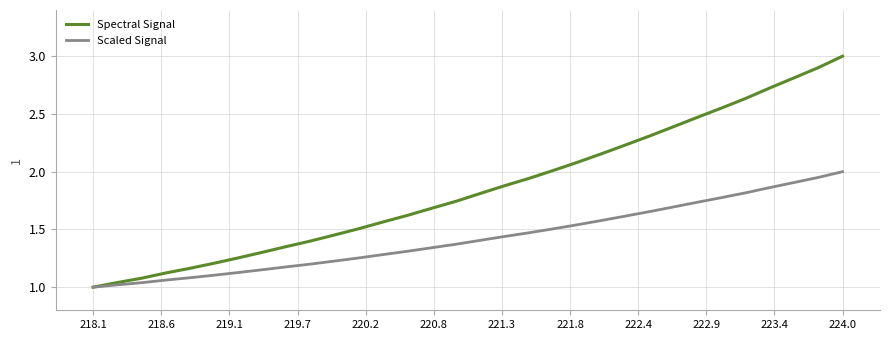

Rank the series by their average value, from highest to lowest.

Spectral Signal, Scaled Signal